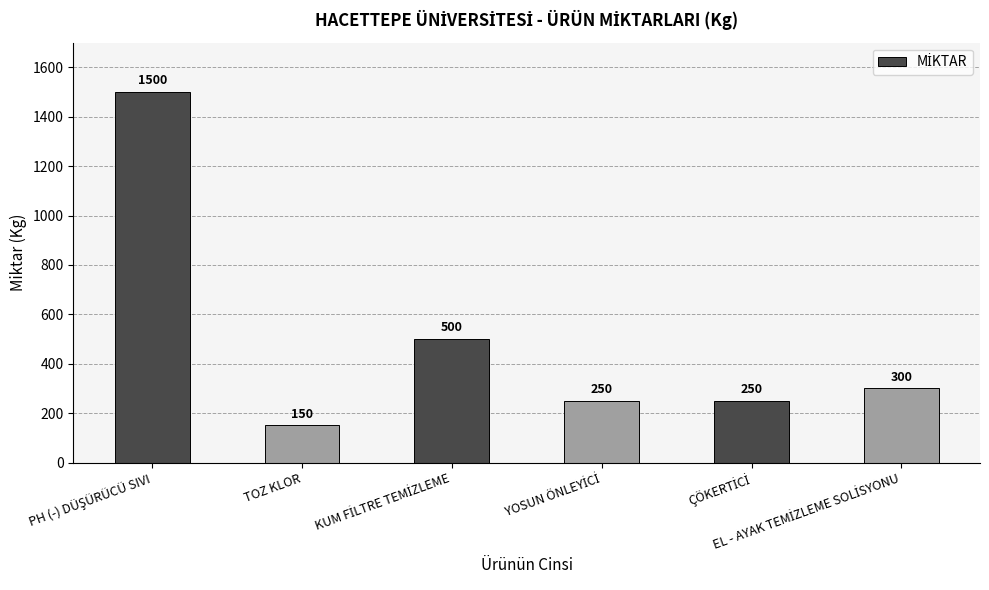

What is the value of the 3rd bar from the left?

500